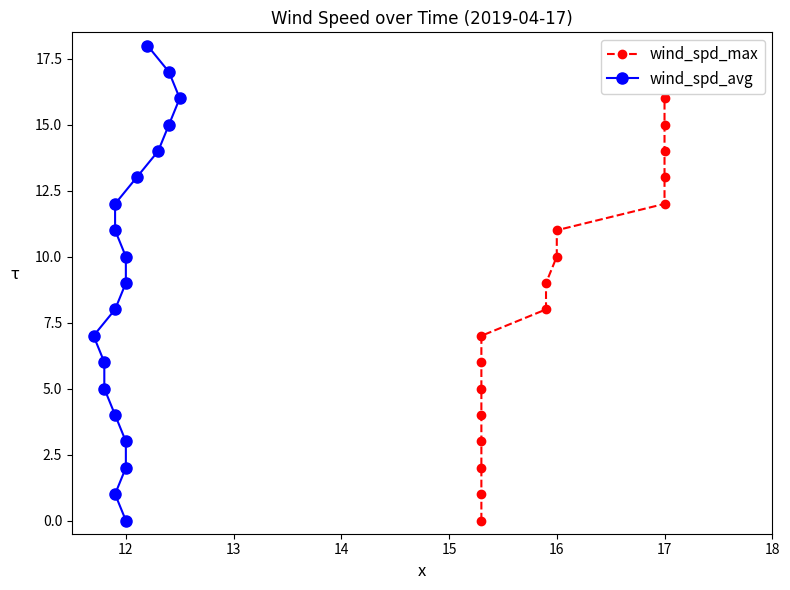

True or false: wind_spd_avg and wind_spd_max intersect in this chart.

False